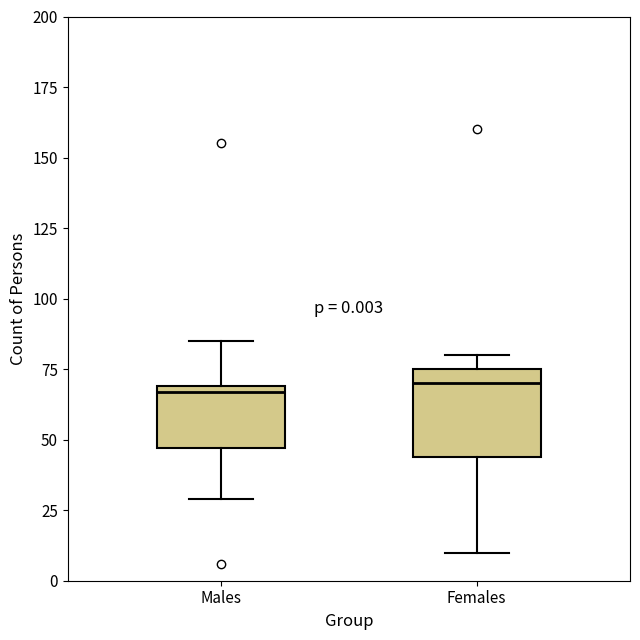

Which box is the tallest, from its lower edge to its upper edge?

Females